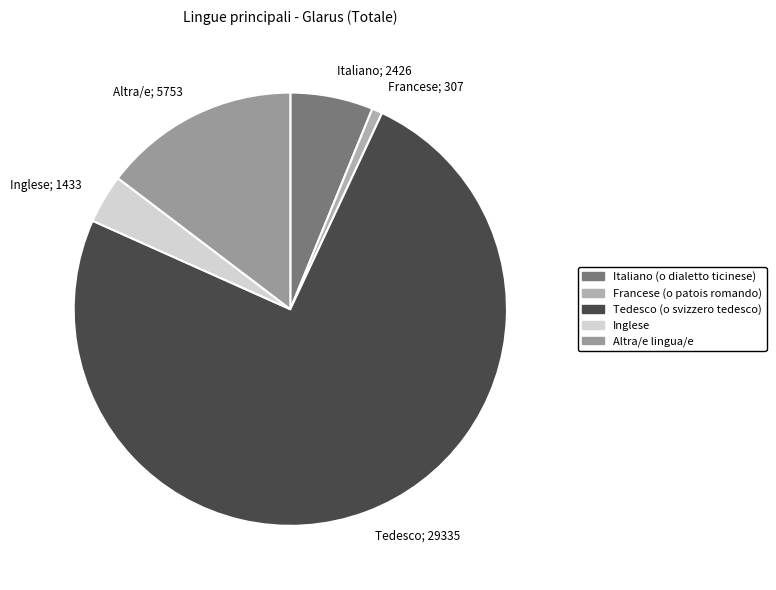

Which has a higher value, Tedesco; 29335 or Francese; 307?

Tedesco; 29335